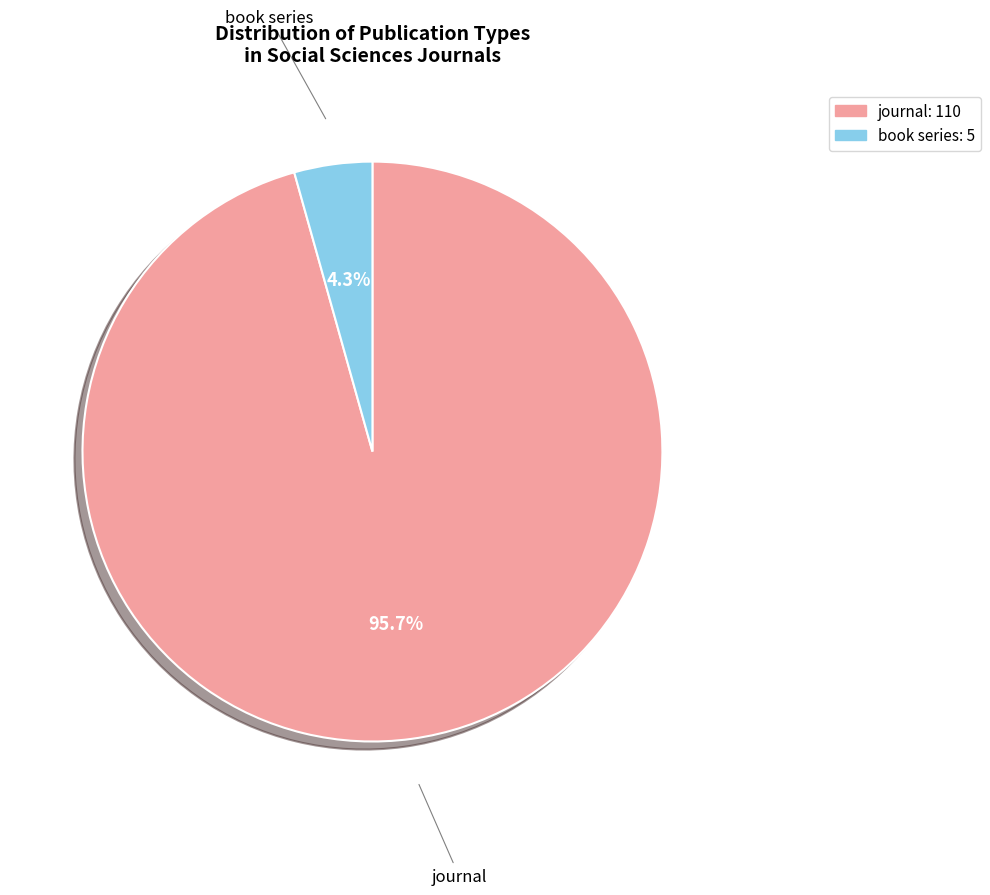

The journal slice represents 96% of the pie. True or false?

True